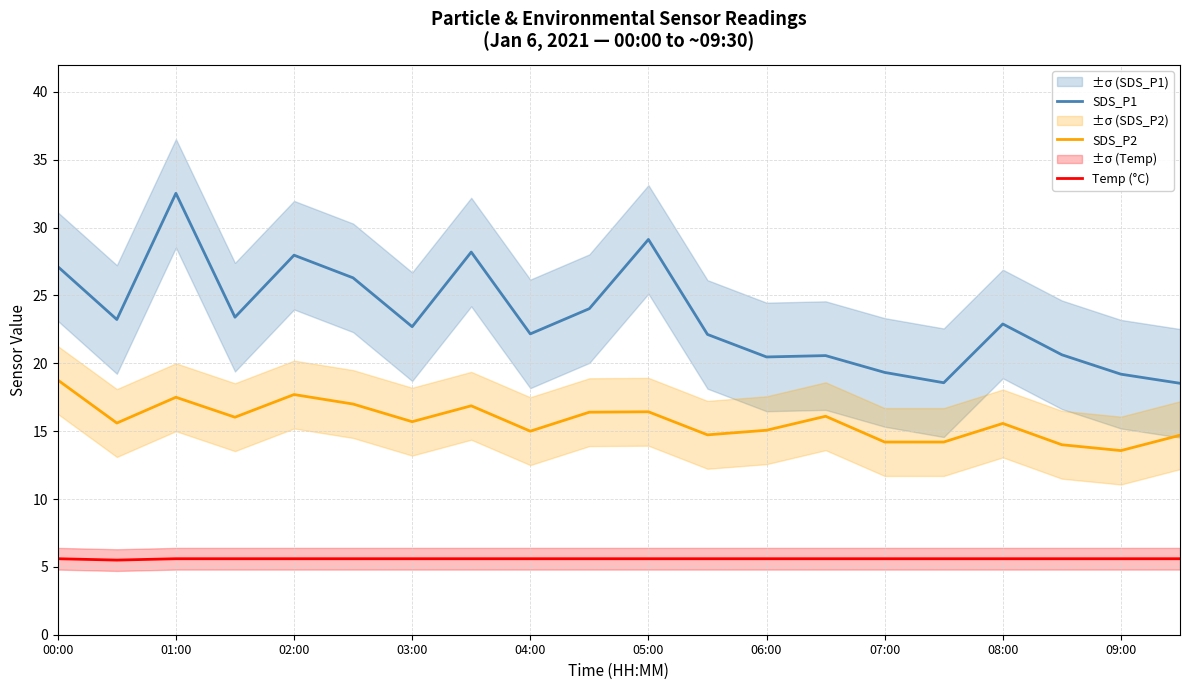

What is the lowest value of the SDS_P1 series?

18.5